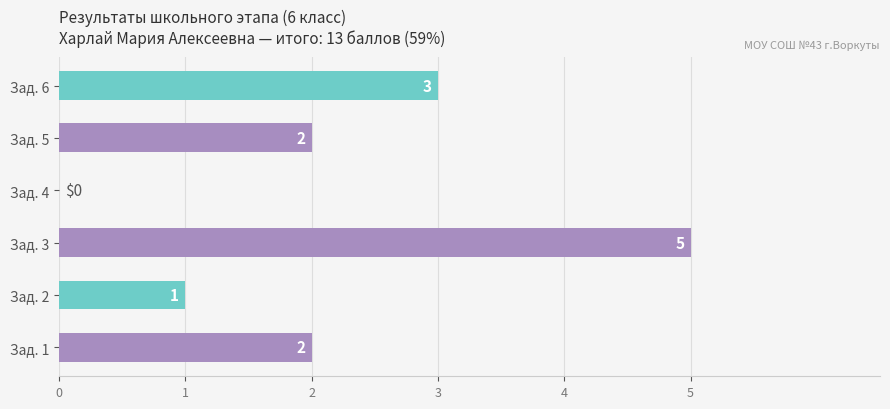

Count the number of data series in this chart.

1